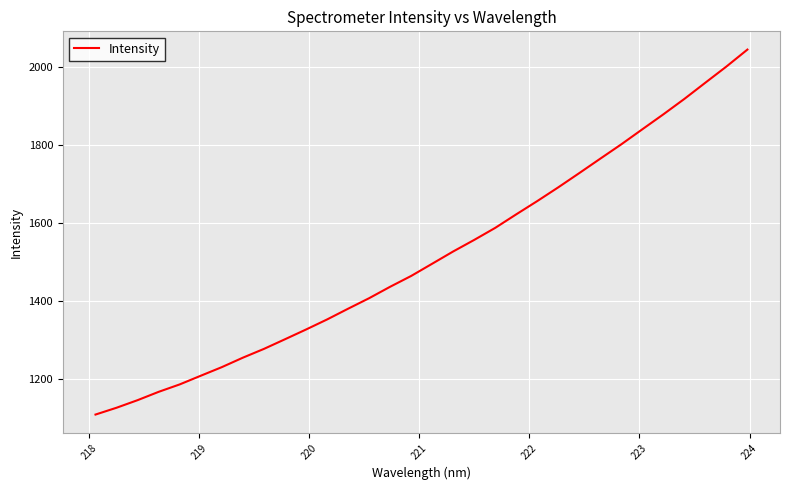

Does the chart display data point markers on the line(s)?

No